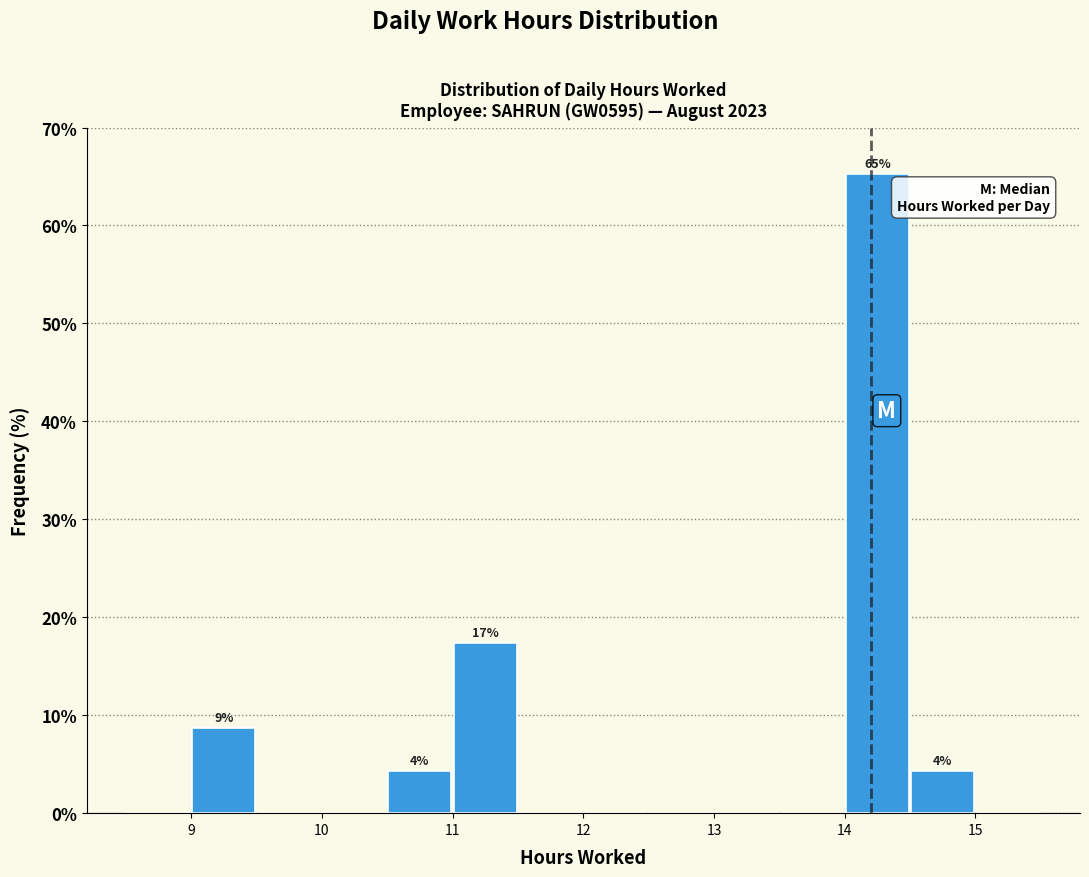

Which range on the x-axis has the tallest bar?

14.0 to 14.5